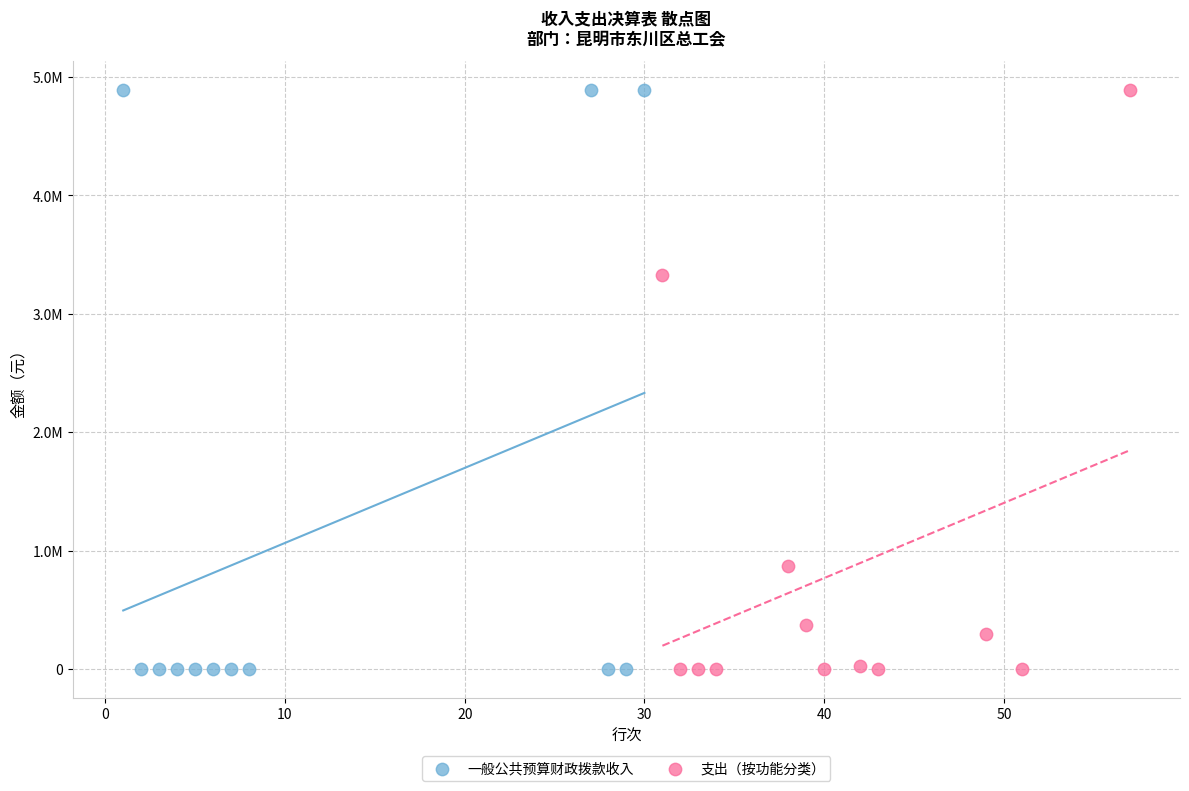

What are all the series names shown in the legend?

一般公共预算财政拨款收入, 支出（按功能分类）